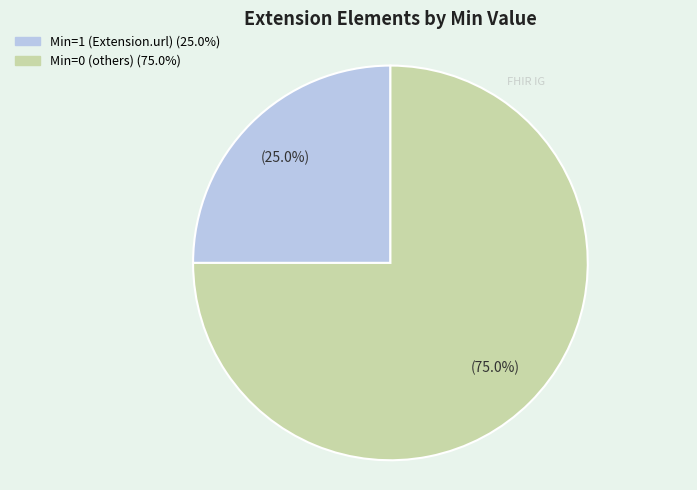

Is there any slice that represents more than half of the pie?

Yes